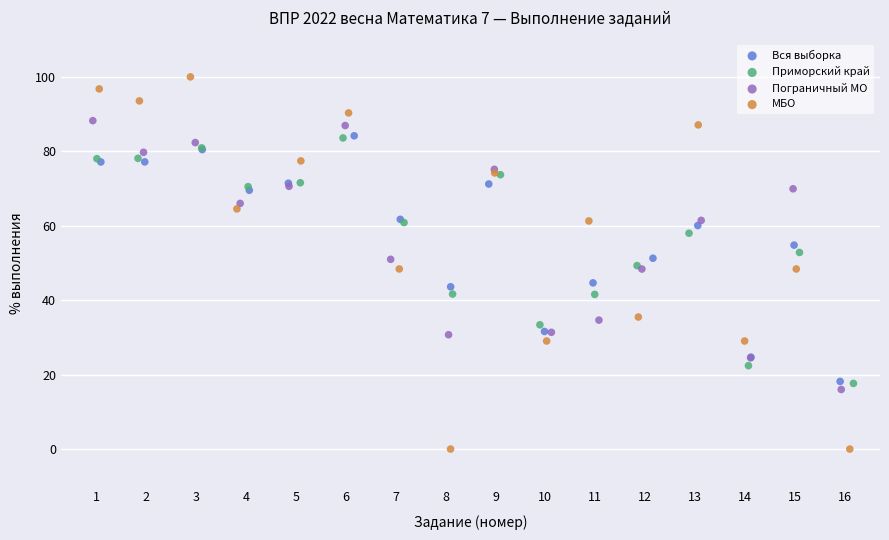

Which series contains the highest Y value?

МБО